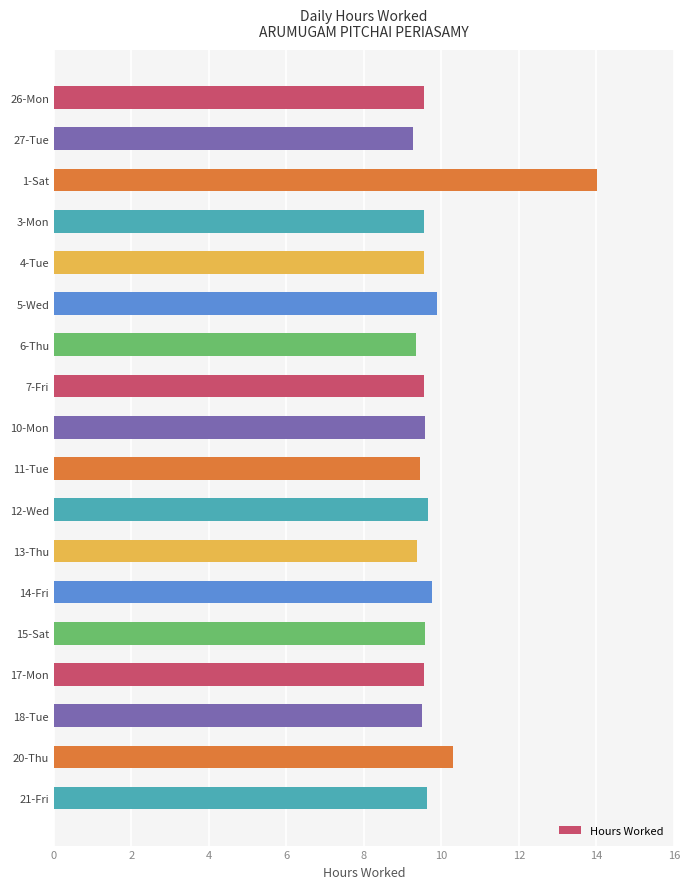

What position from the bottom is 17-Mon?

4